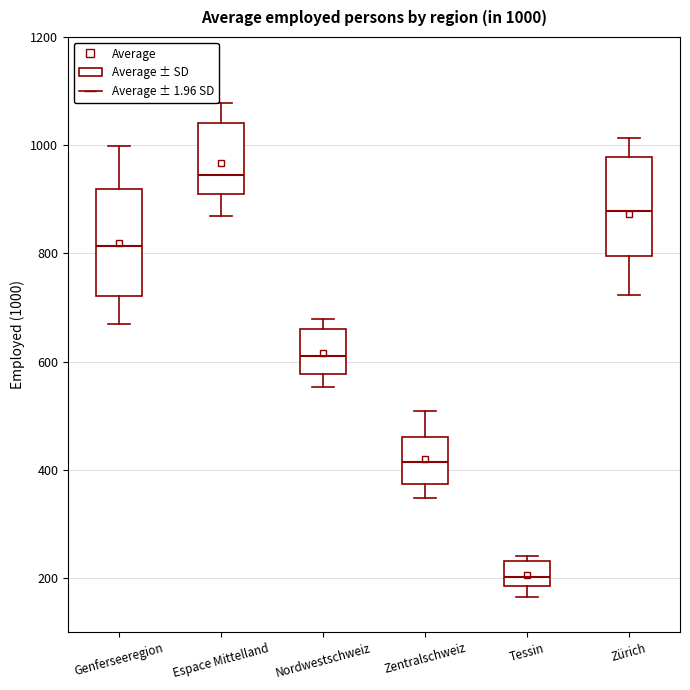

Which box's median line is the lowest?

Tessin